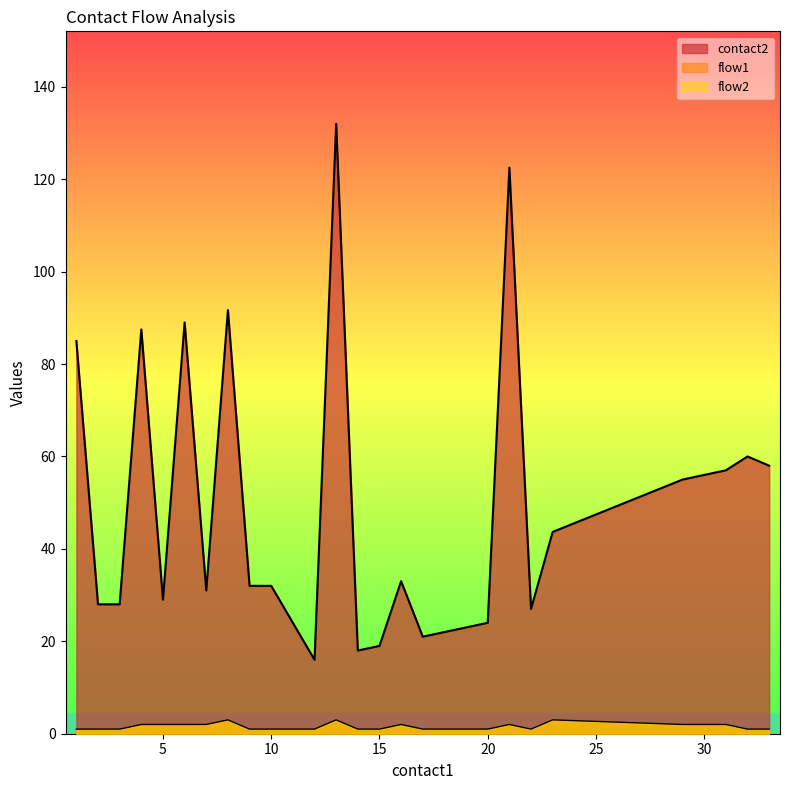

The contact2 series shows 60 at 32. True or false?

True